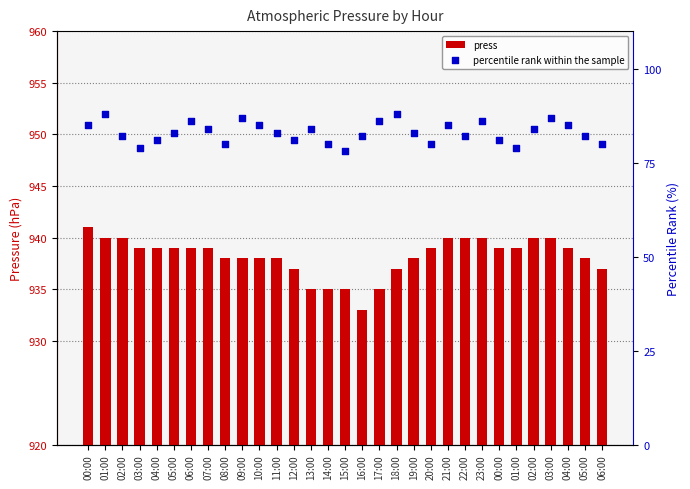

Which series has the largest Y range (max minus min)?

percentile rank within the sample